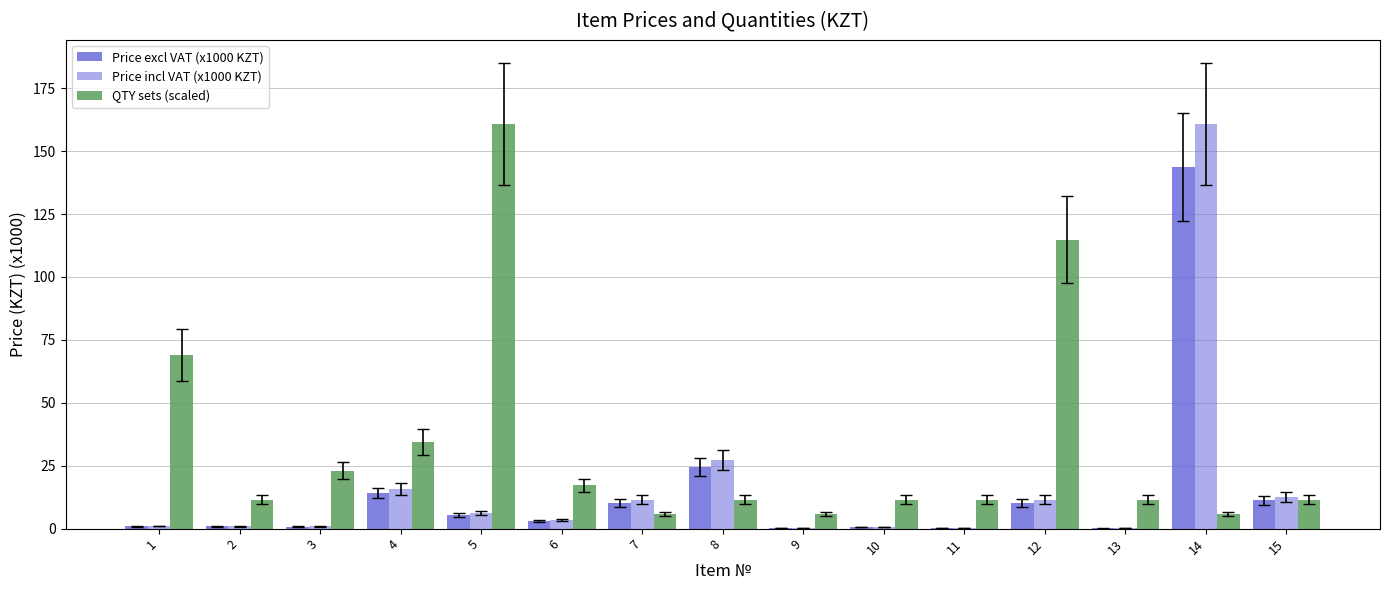

Rank the series at 15 from lowest to highest value.

Price excl VAT (x1000 KZT), QTY sets (scaled), Price incl VAT (x1000 KZT)